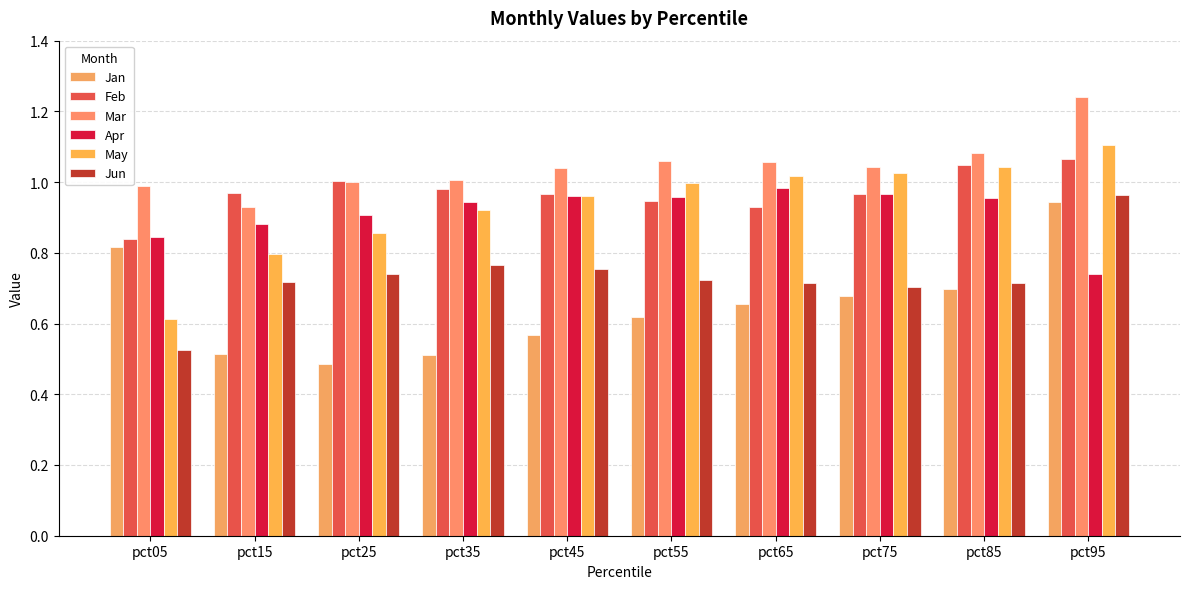

Which series has the largest total across all categories?

Mar